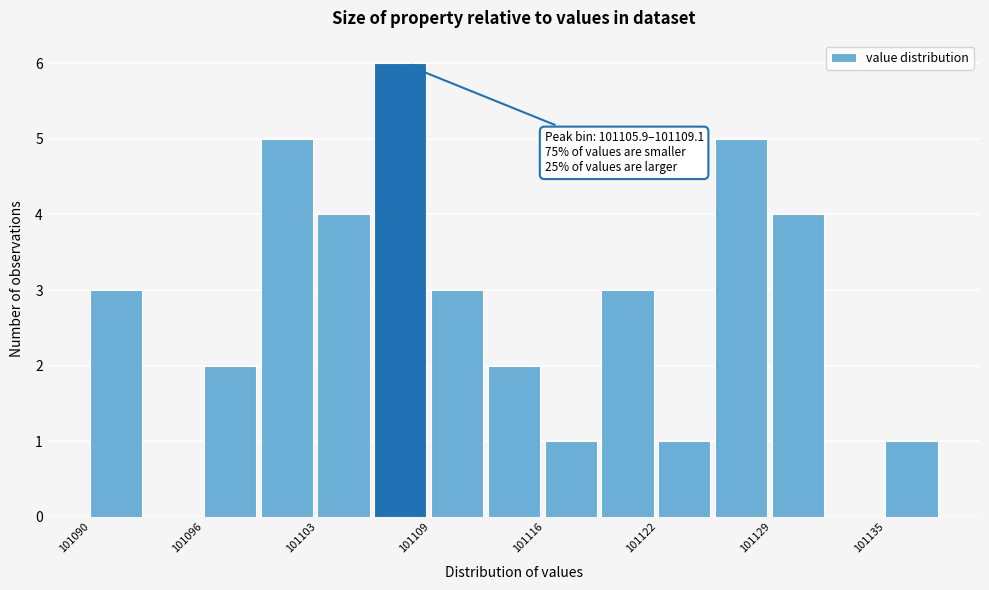

Read against the x-axis, roughly where is the centre of the tallest bar?

101107